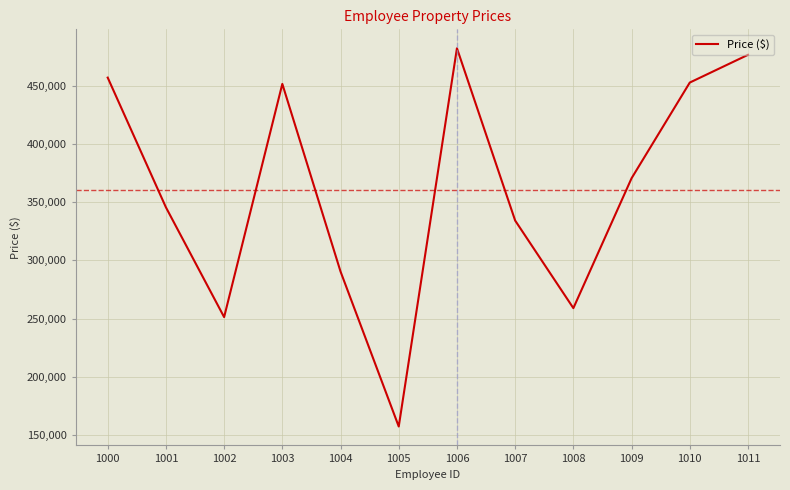

Where is the first local minimum?

1002